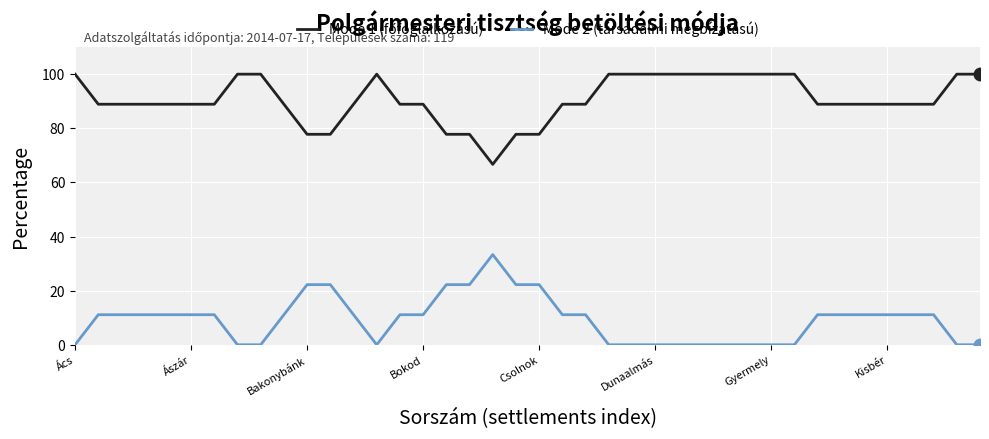

What is the maximum value for Mode 2 (társadalmi megbízatású)?

33.3